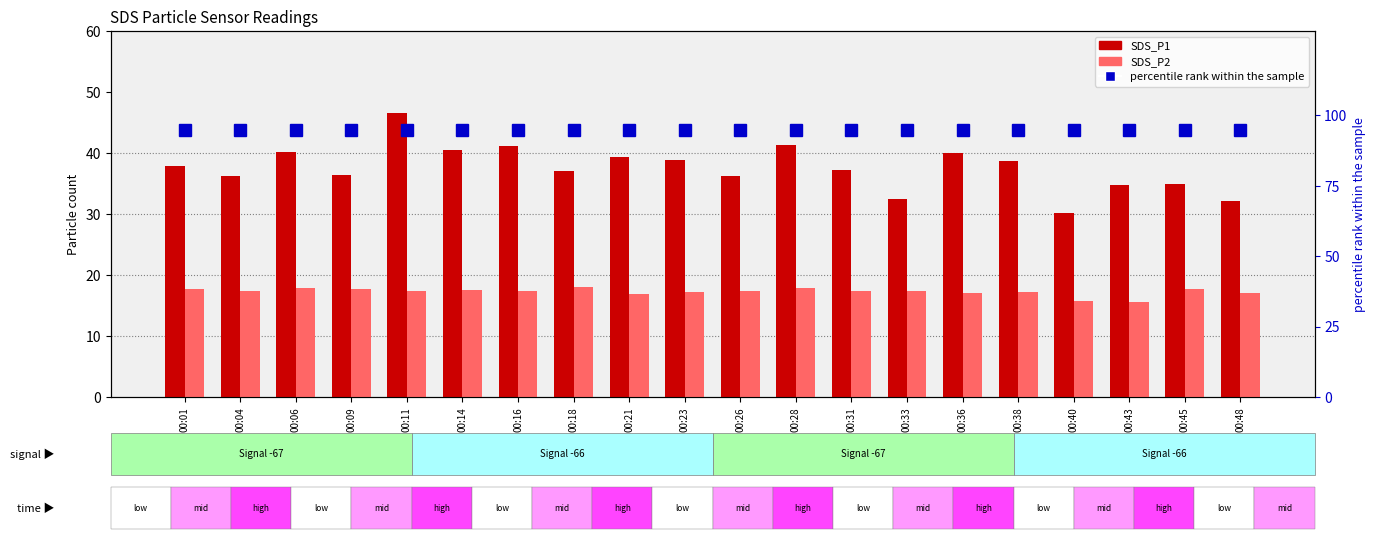

What is the highest value of the SDS_P1 series?

46.5